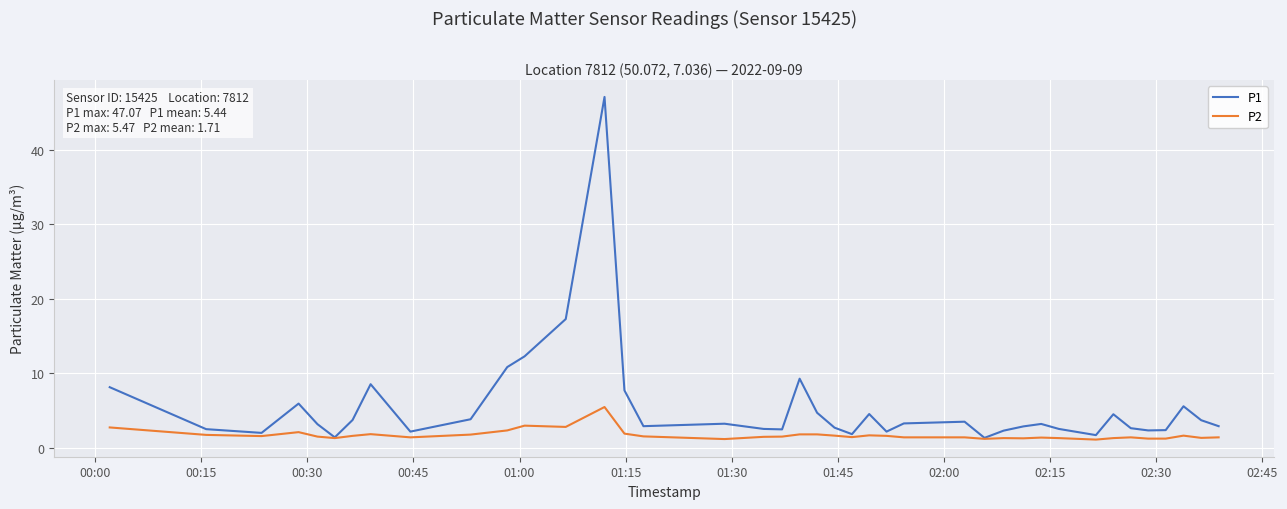

True or false: P1 has more than 2 points higher than both neighbors.

True